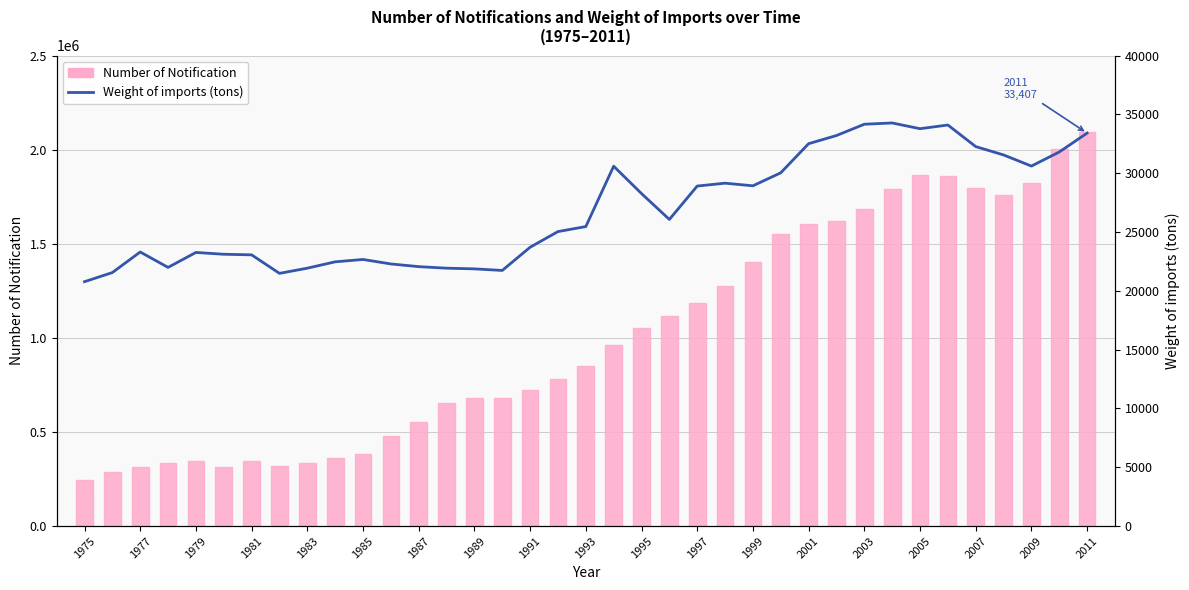

How many series are shown in this chart?

2